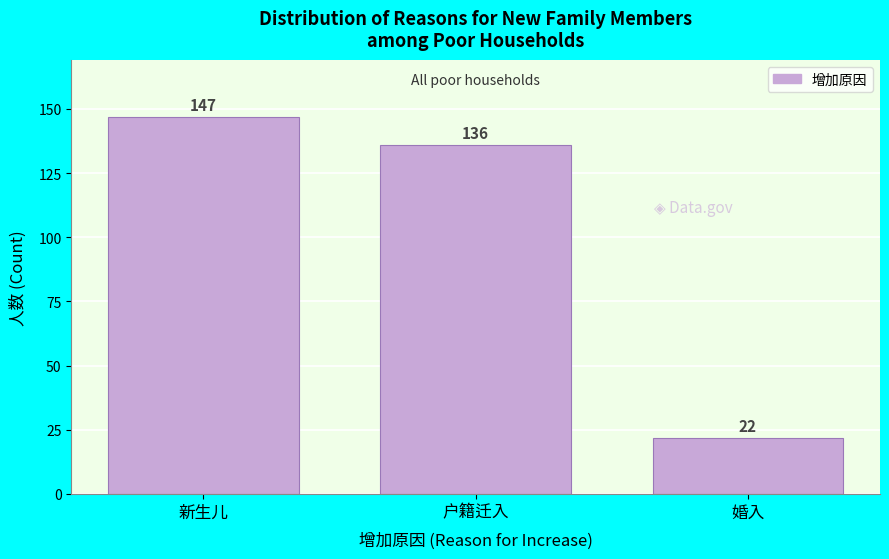

Reading left to right, transcribe all the data shown in this chart.

147	136	22